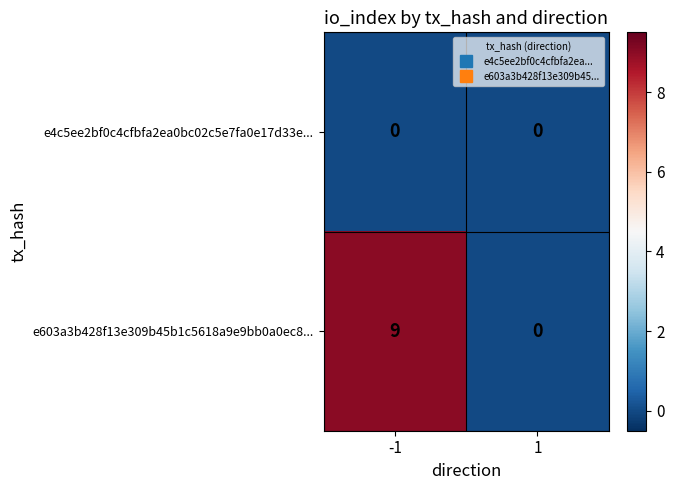

What is the sum of the e603a3b428f13e309b45b1c5618a9e9bb0a0ec8... values at -1 and 1?

9